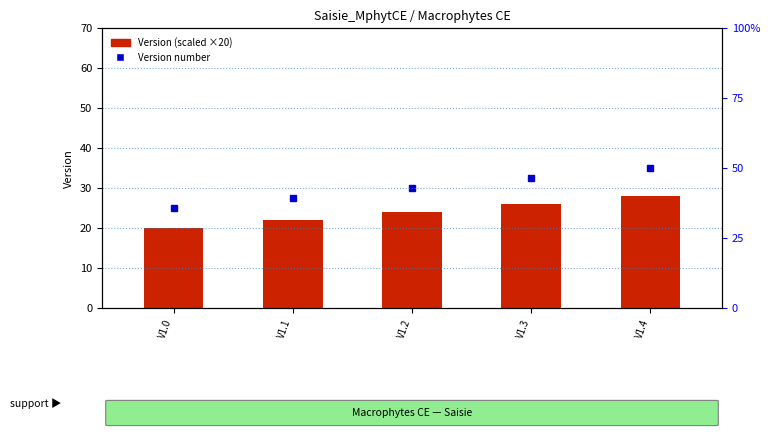

Between V1.0 and V1.1, which series saw the biggest shift?

Version number